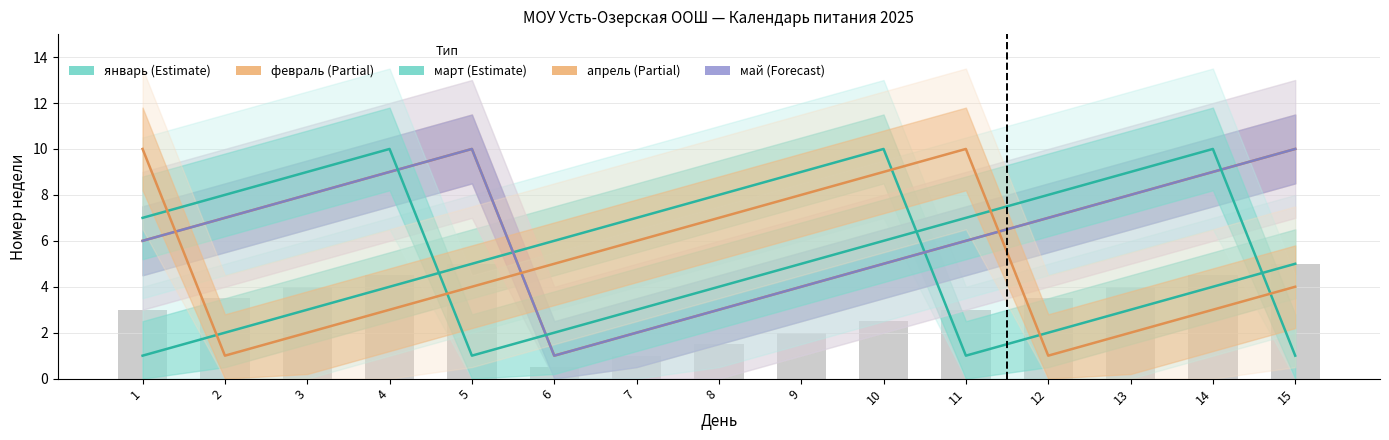

Is the value of май at 3 greater than the value of апрель at 11?

No